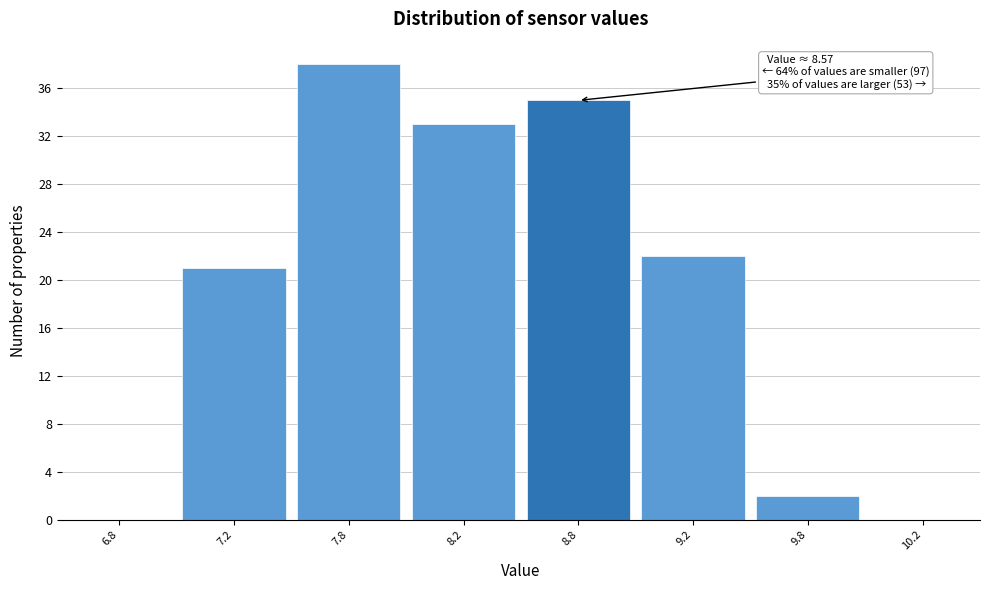

Reading left to right, transcribe all the data shown in this chart.

6.8=0	7.2=21	7.8=38	8.2=33	8.8=35	9.2=22	9.8=2	10.2=0